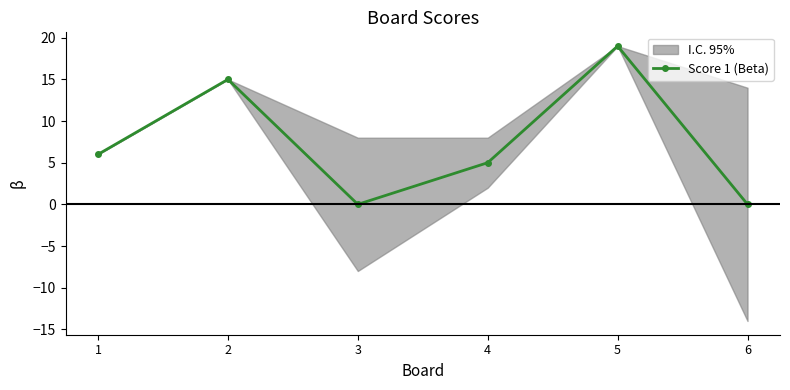

At which label does the data first exceed 6?

2